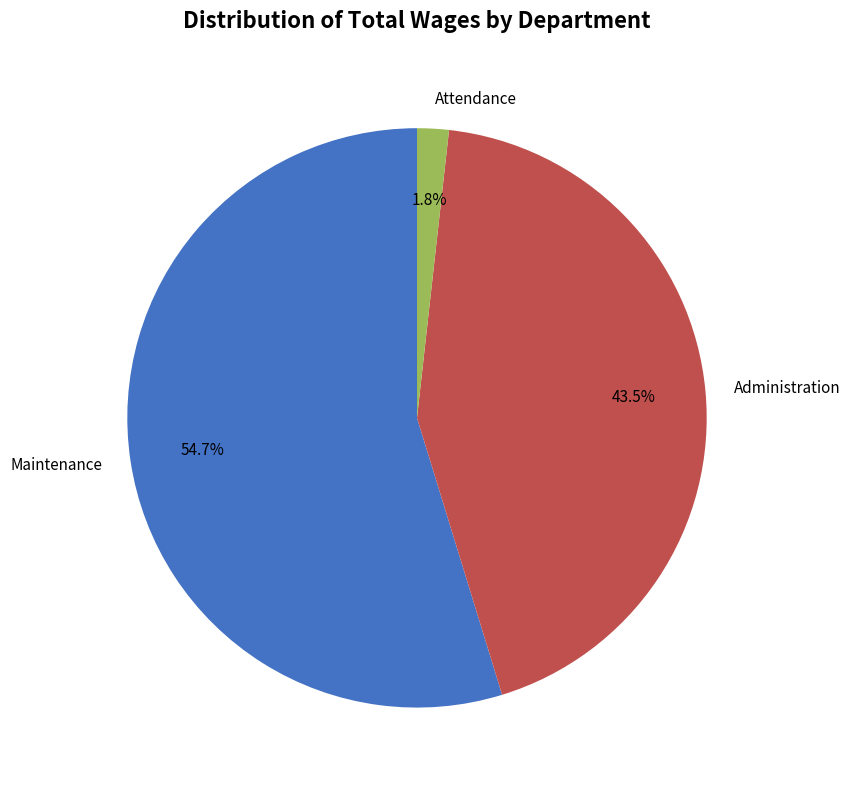

How many segments does this pie chart have?

3